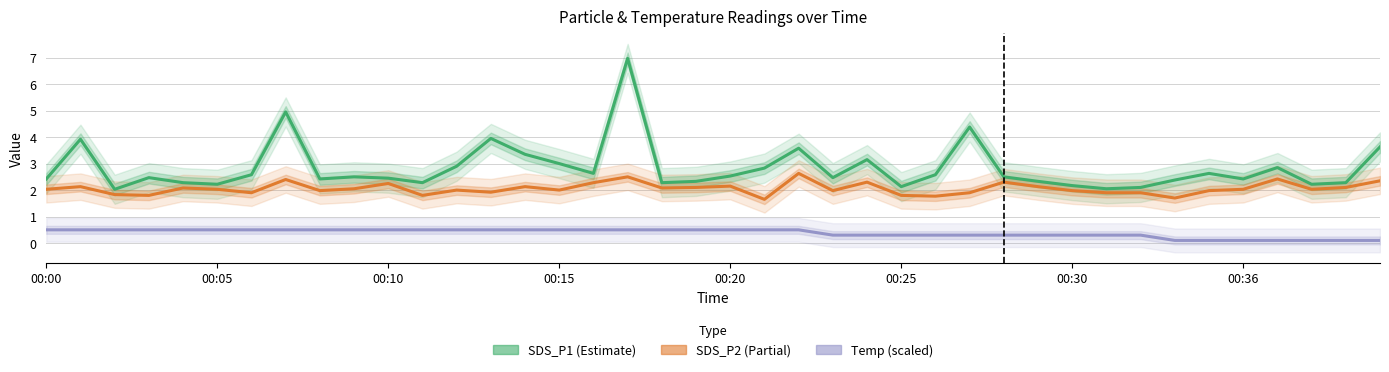

What is the greatest value displayed?

7.0